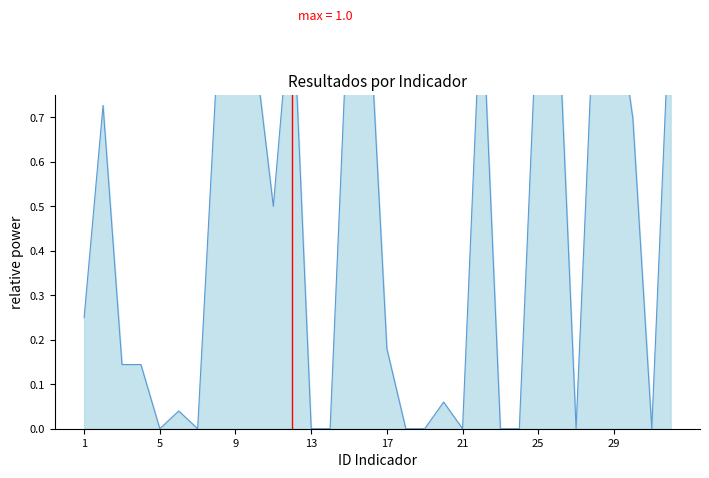

Reading left to right, extract all data points from this chart.

0.2	0.7	0.1	0.1	0.0	0.0	0.0	0.8	0.8	0.9	0.5	1.0	0.0	0.0	1.0	1.0	0.2	0.0	0.0	0.1	0.0	1.0	0.0	0.0	1.0	1.0	0.0	1.0	1.0	0.7	0.0	1.0